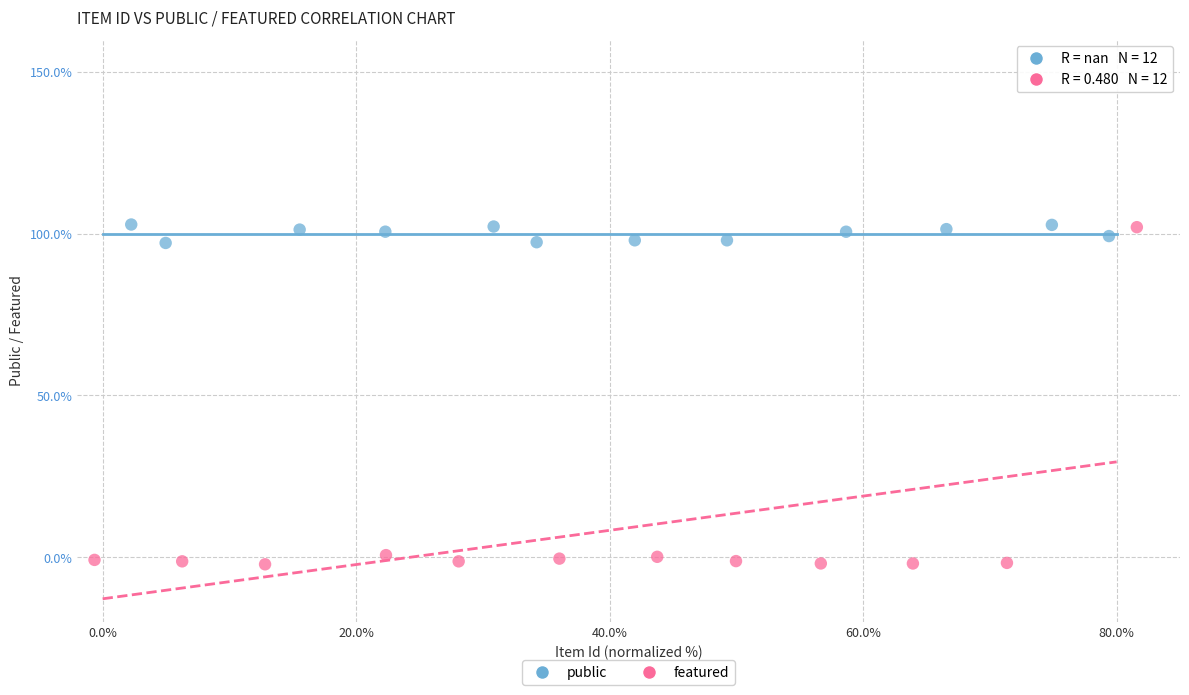

Which series has the widest spread of Y values?

featured